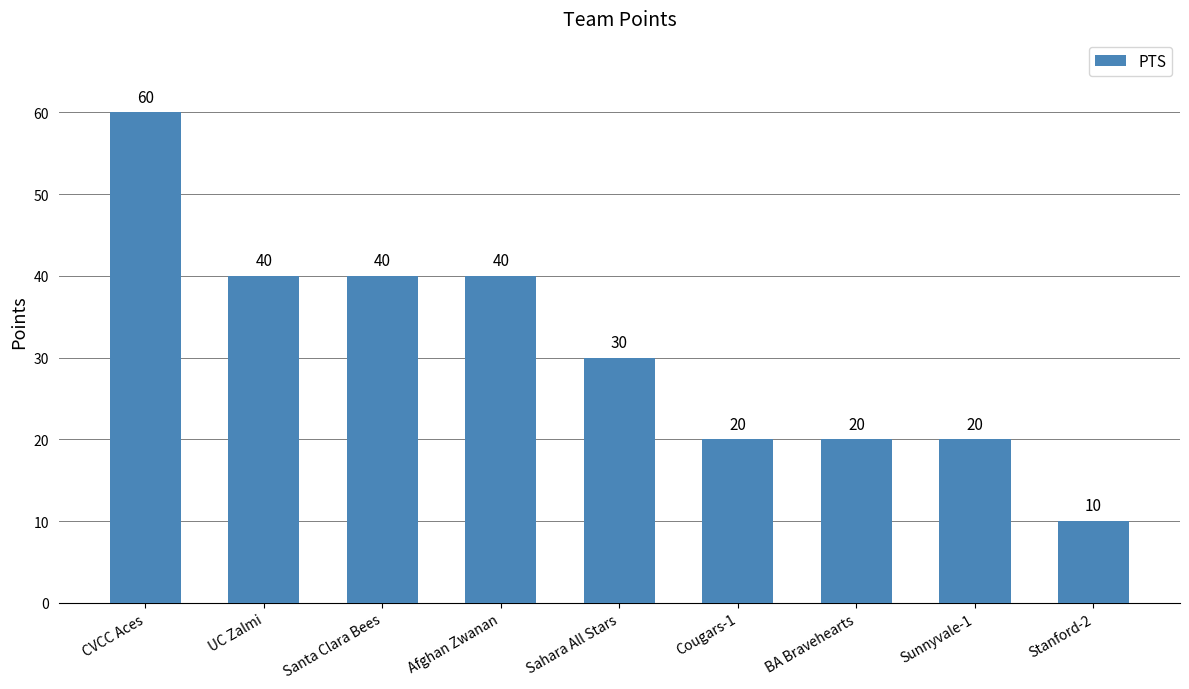

Are the bars grouped side by side (vs. stacked)?

No